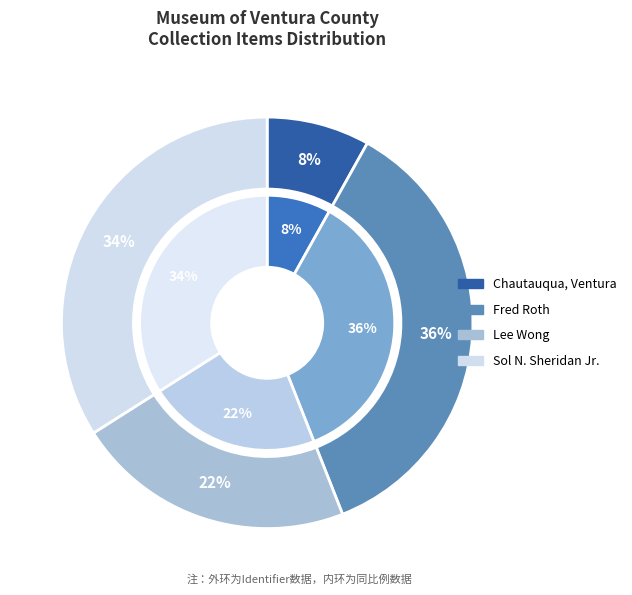

True or false: Sol N. Sheridan Jr. accounts for 34% of the total.

True